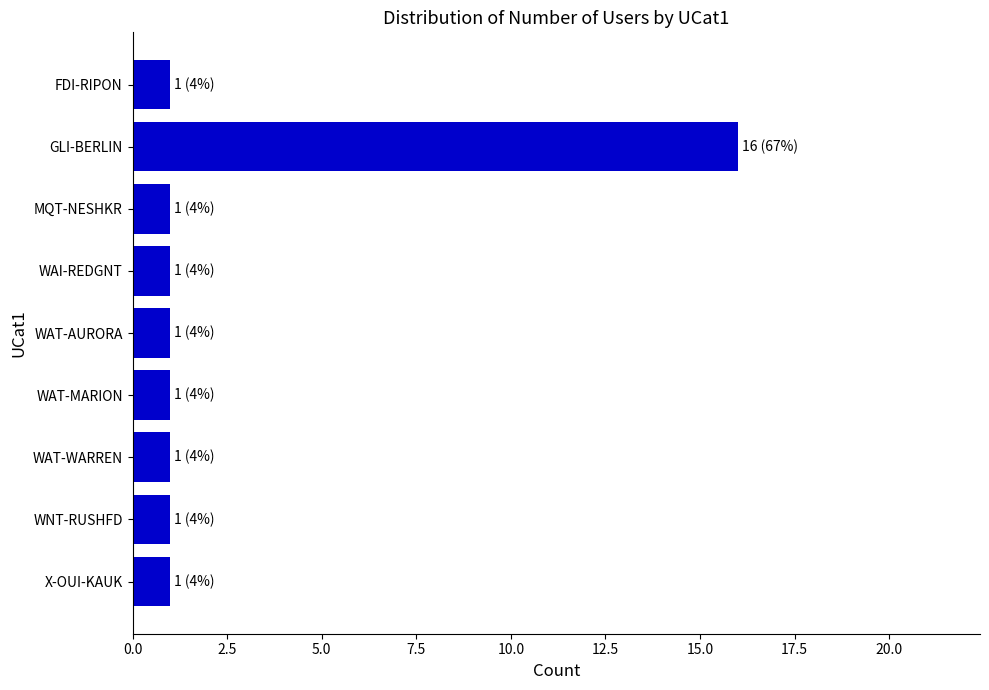

Reading top to bottom, what are all the values shown in this chart?

FDI-RIPON=1	GLI-BERLIN=16	MQT-NESHKR=1	WAI-REDGNT=1	WAT-AURORA=1	WAT-MARION=1	WAT-WARREN=1	WNT-RUSHFD=1	X-OUI-KAUK=1